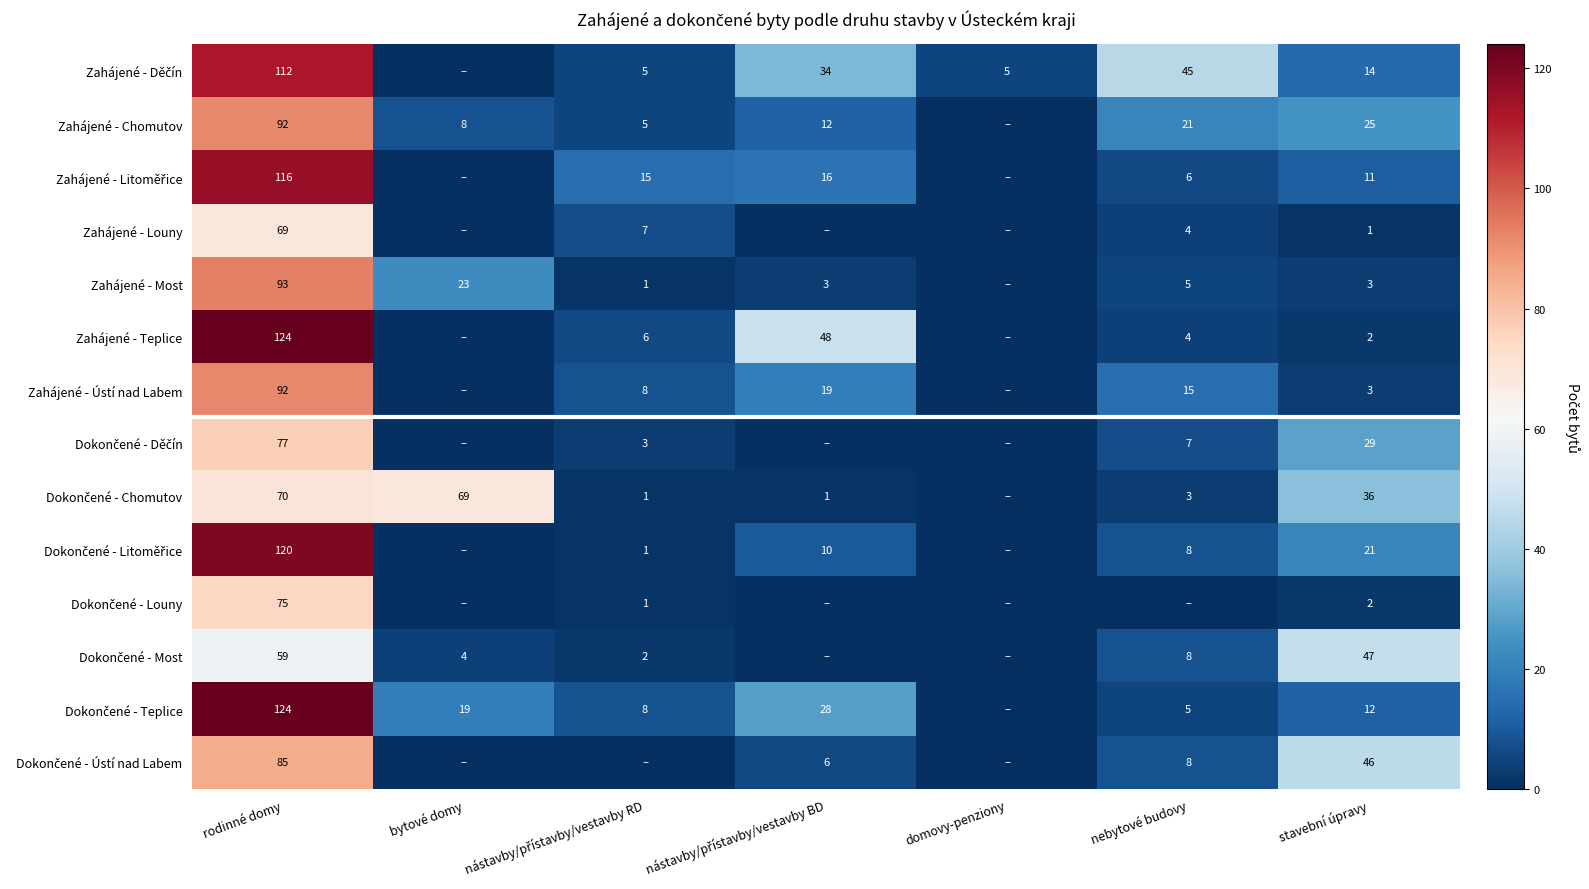

What is the total value across all series at rodinné domy?

1308